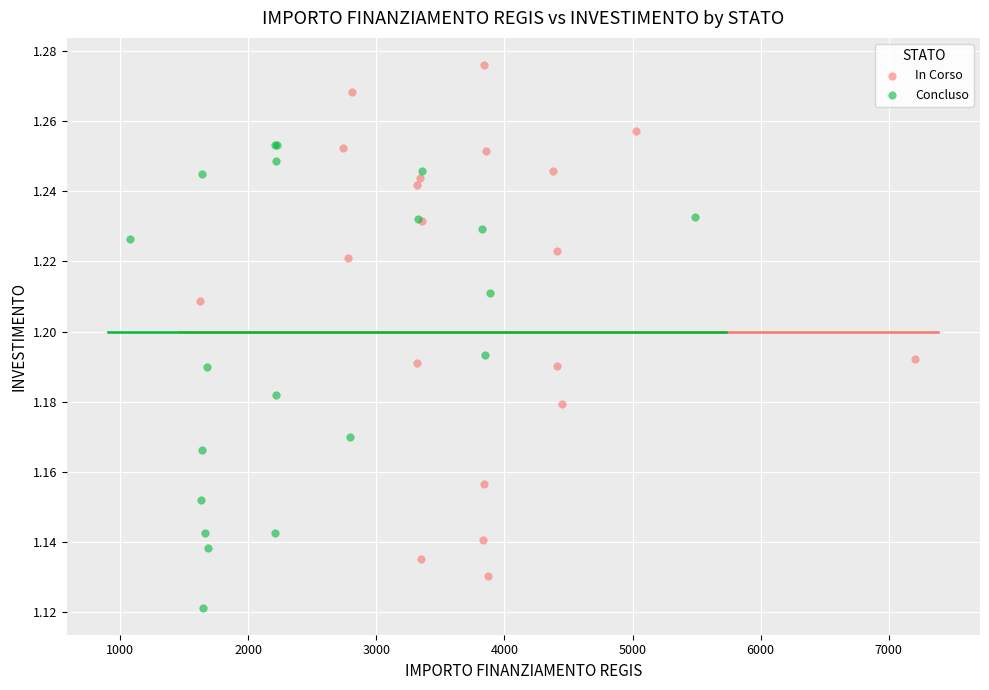

Which series contains the lowest Y value?

Concluso